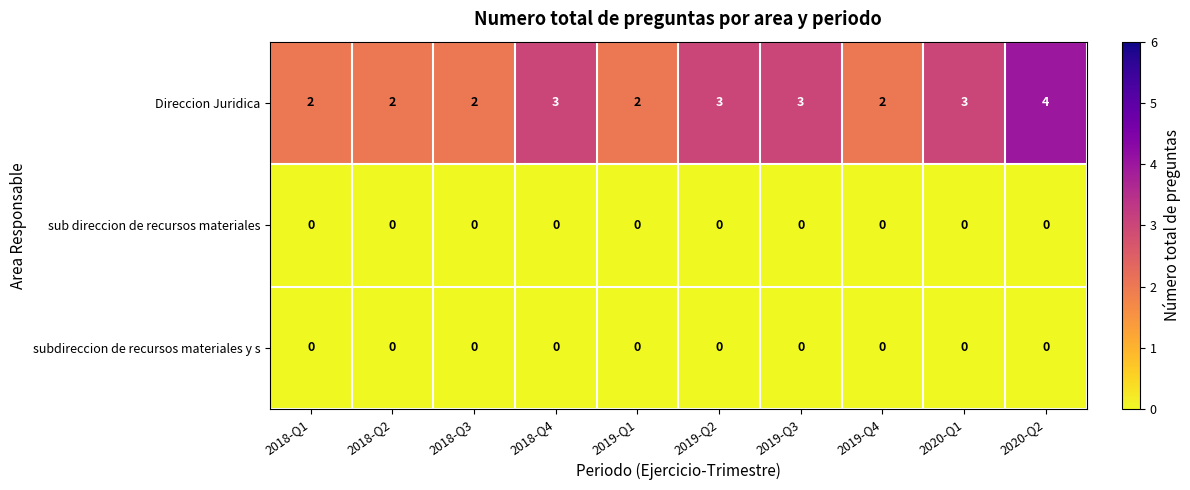

What is the sum of the Direccion Juridica values at 2020-Q2 and 2019-Q4?

6